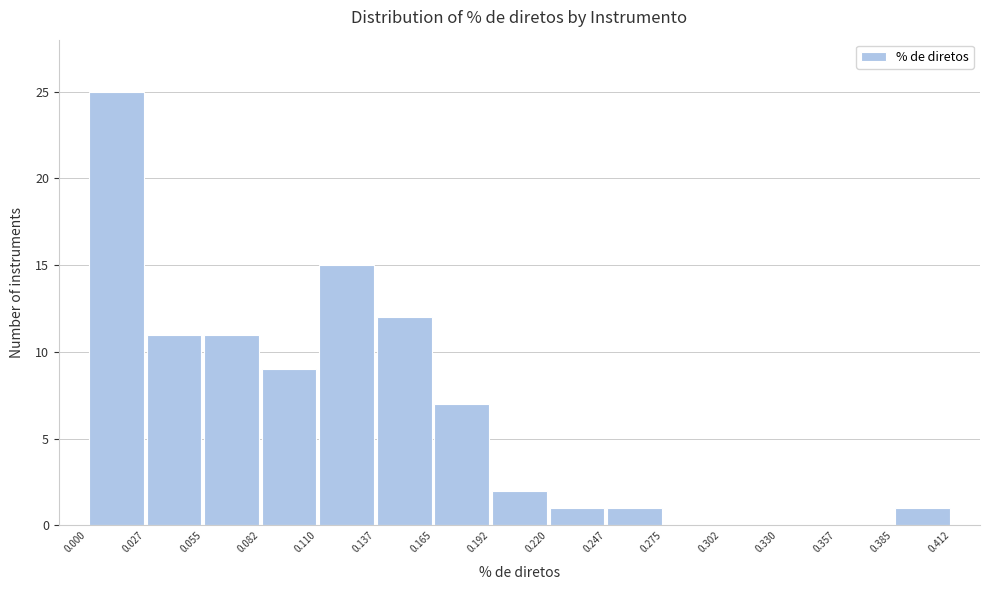

Over which range of the x-axis is the bar tallest?

0.000 to 0.027